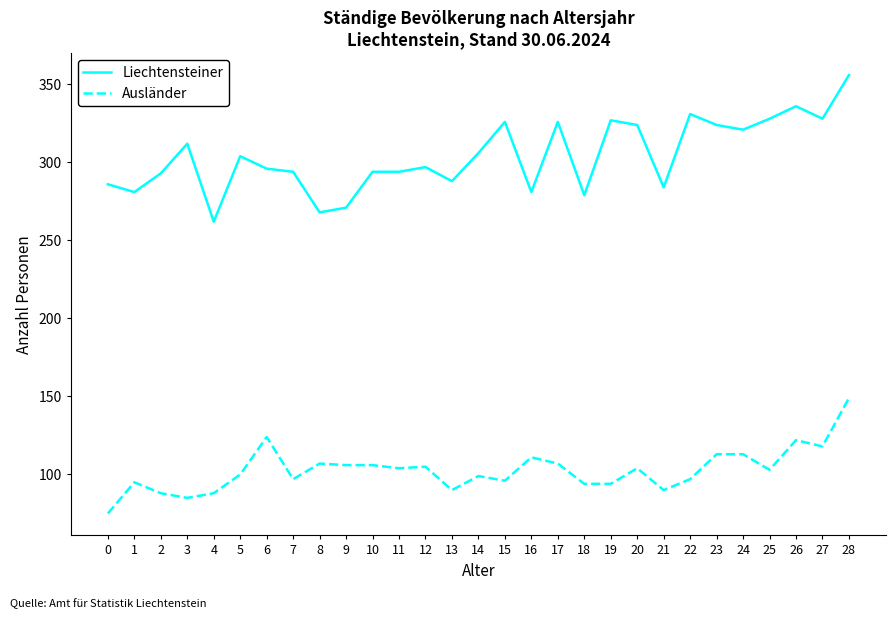

True or false: Liechtensteiner has a value of 324 at 20.

True